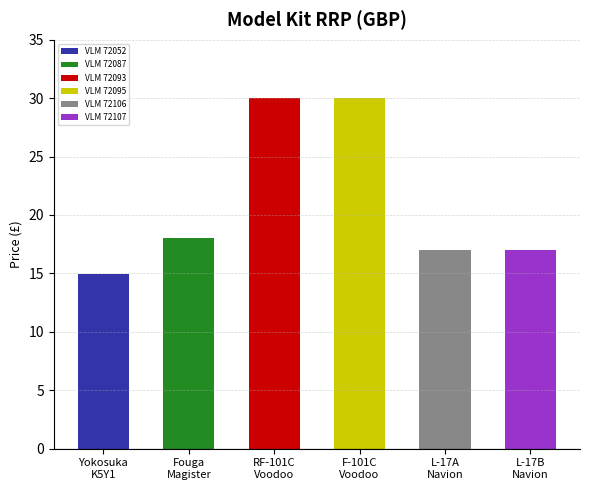

Reading left to right, extract all data points from this chart.

15.0	18.0	30.0	30.0	17.0	17.0